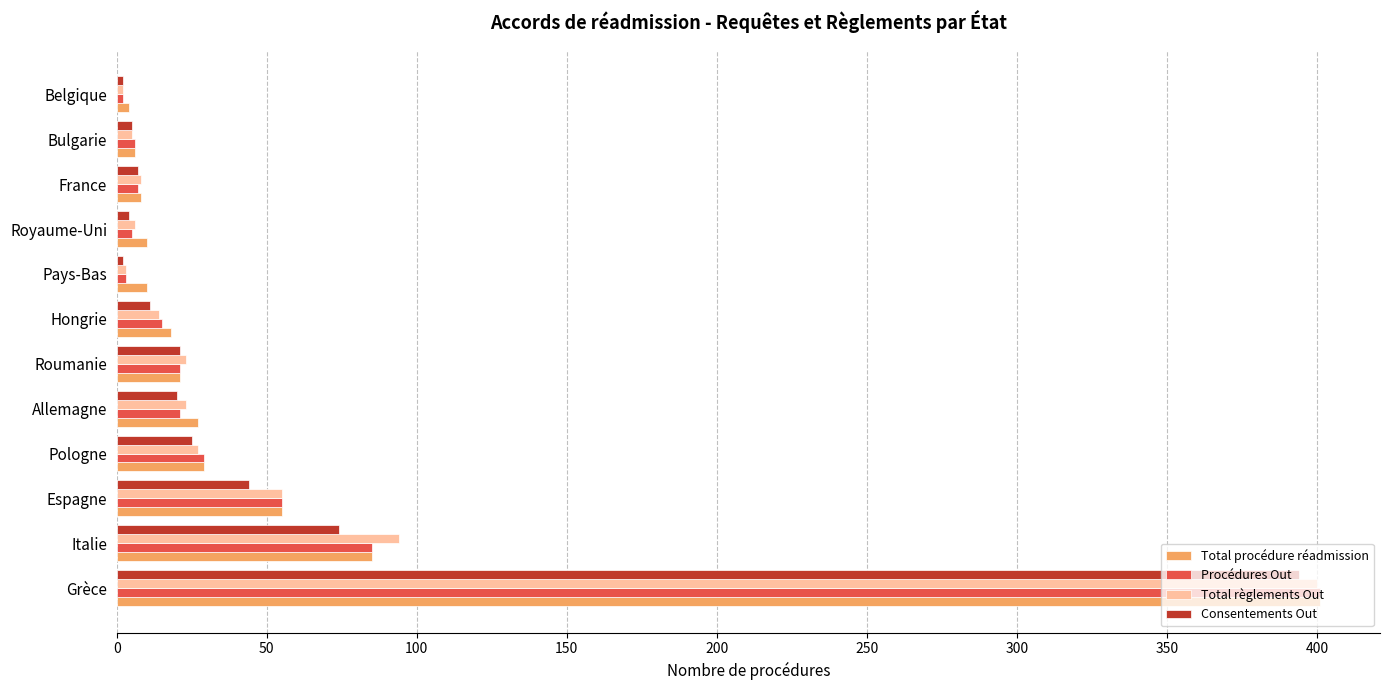

Is the value of Procédures Out at Roumanie greater than the value of Consentements Out at France?

Yes